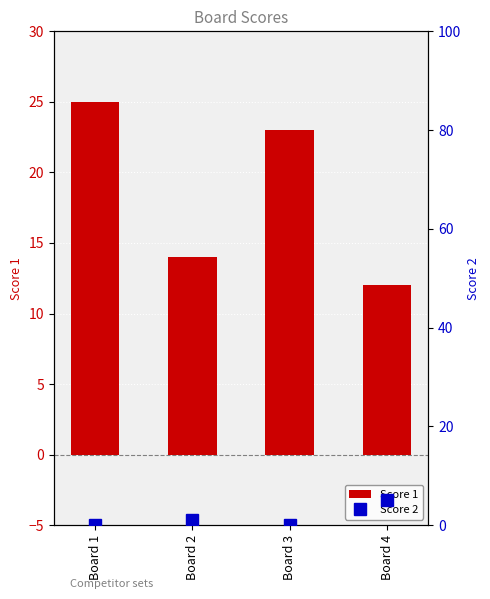

Reading left to right, what are all the values shown in this chart?

Score 1: 25	14	23	12
Score 2: 0	1	0	5